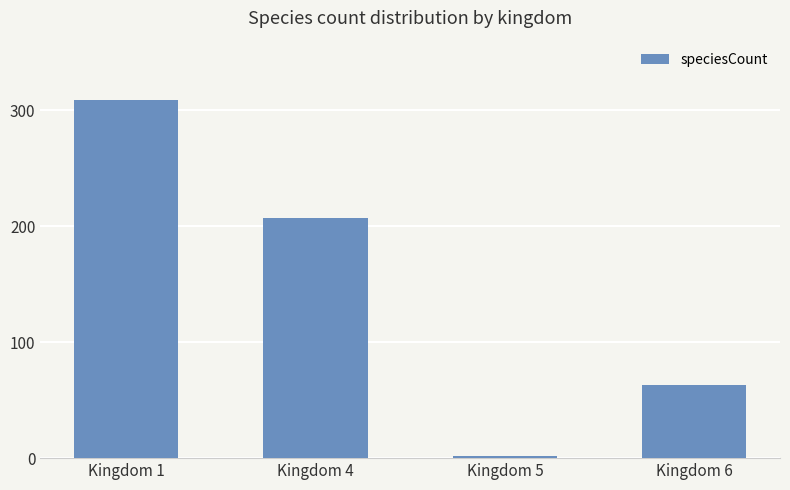

Reading left to right, list all the values displayed in this chart.

309	207	2	63